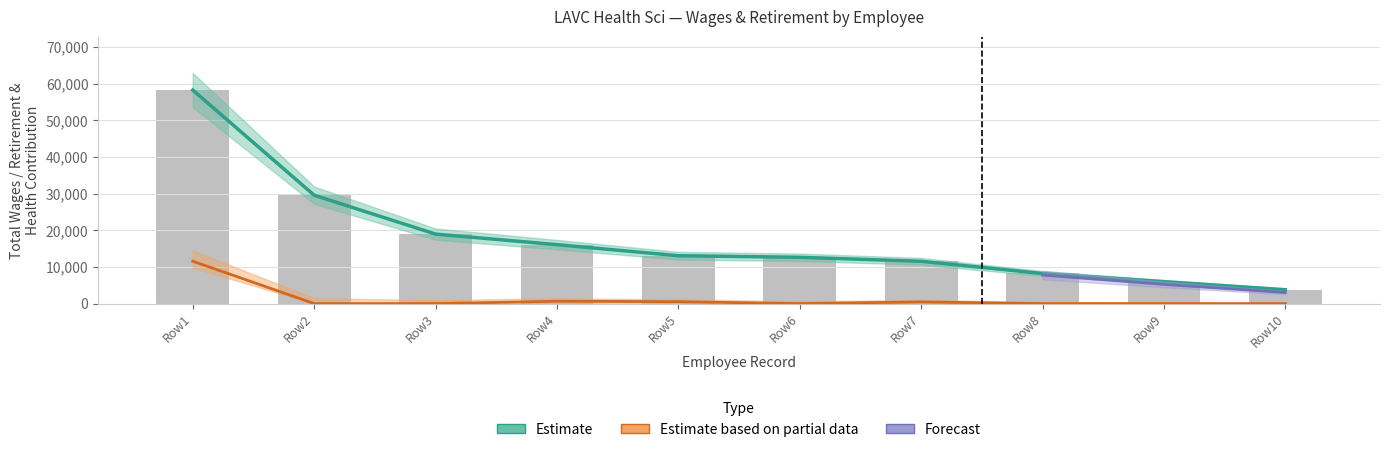

What is the average value of the total_retirement series?

1317